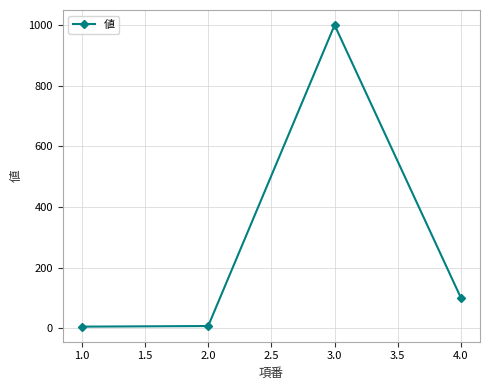

At which category does the data reach its first local peak?

3.0